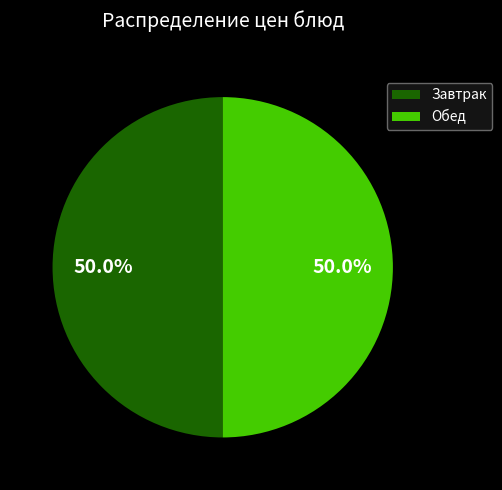

What percentage do Обед and Завтрак together represent?

100.0%